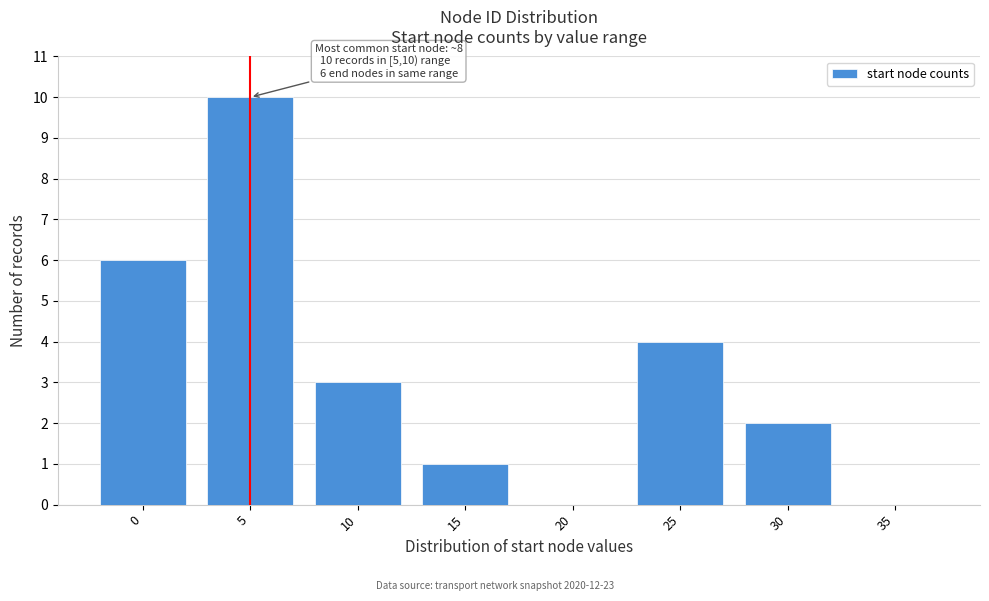

Reading left to right, extract all data points from this chart.

0=6	5=10	10=3	15=1	20=0	25=4	30=2	35=0